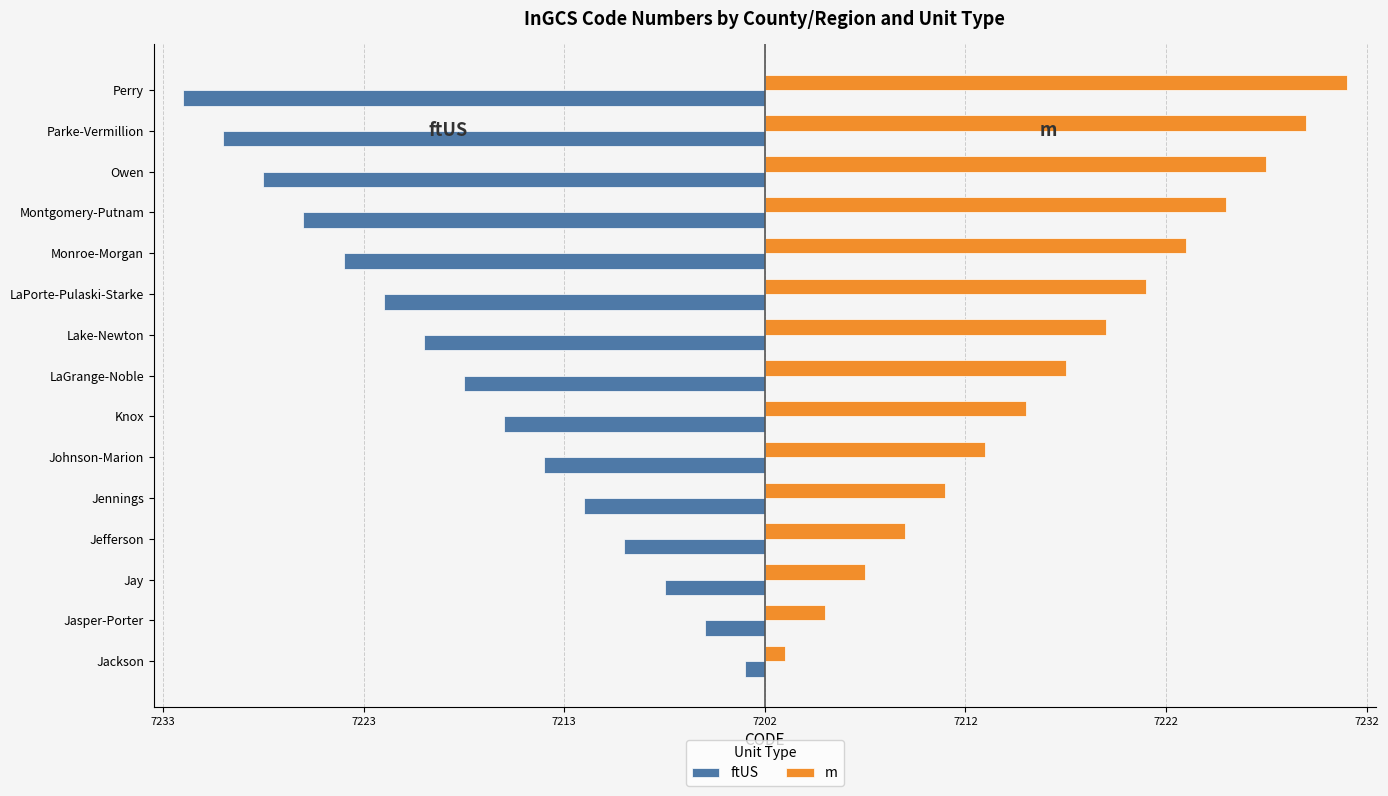

What are all the series names shown in the legend?

ftUS, m